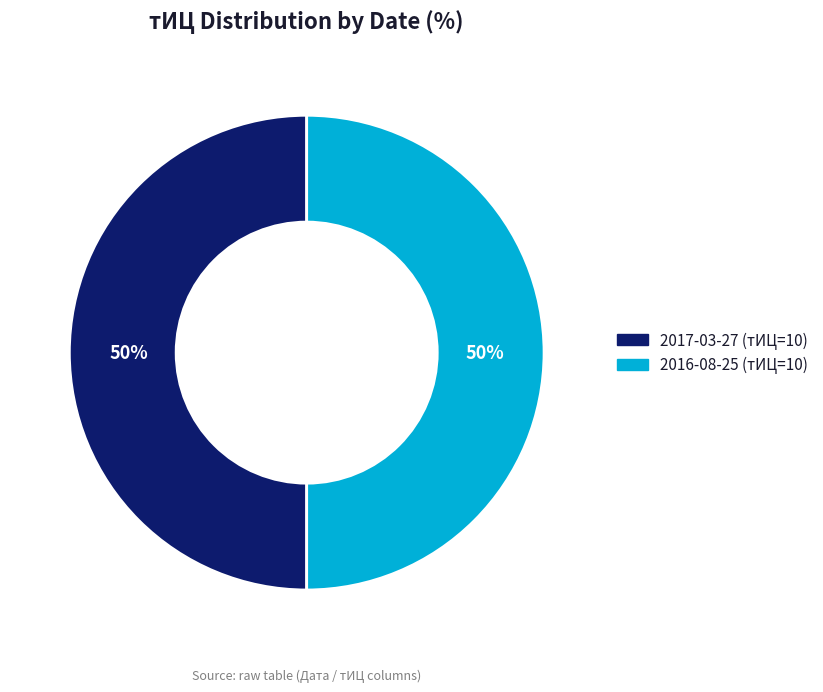

To the nearest percent, what is the average slice percentage?

50%